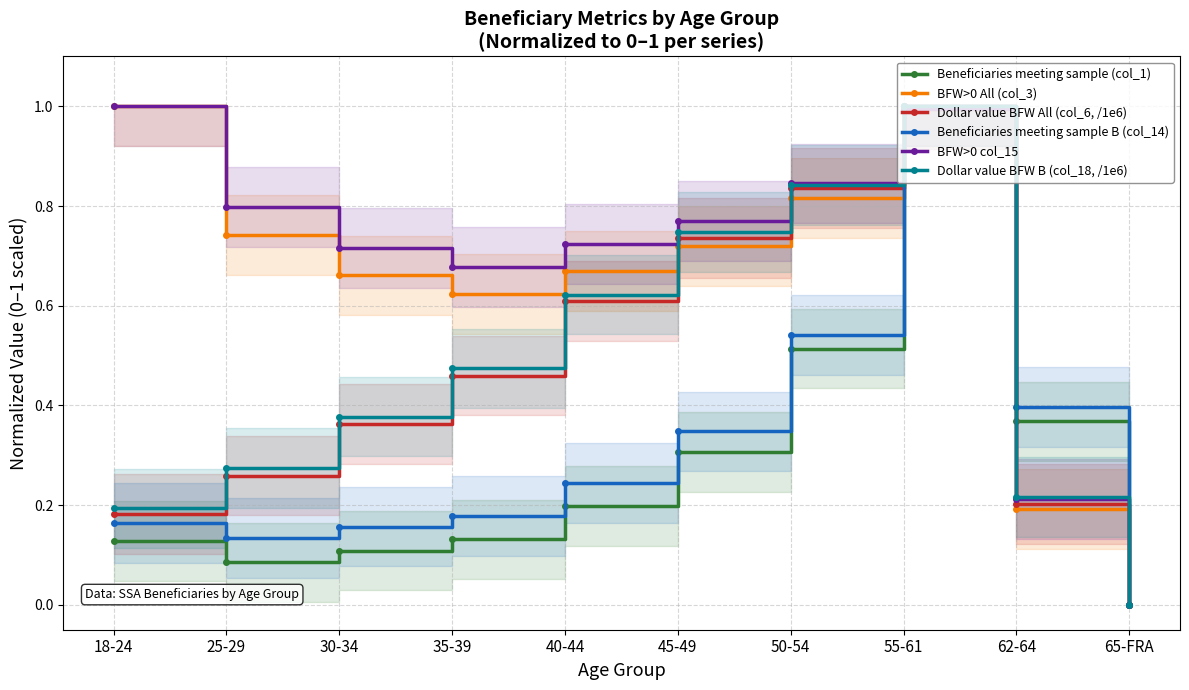

What are all the series names shown in the legend?

Beneficiaries meeting sample (col_1), BFW>0 All (col_3), Dollar value BFW All (col_6, /1e6), Beneficiaries meeting sample B (col_14), BFW>0 col_15, Dollar value BFW B (col_18, /1e6)